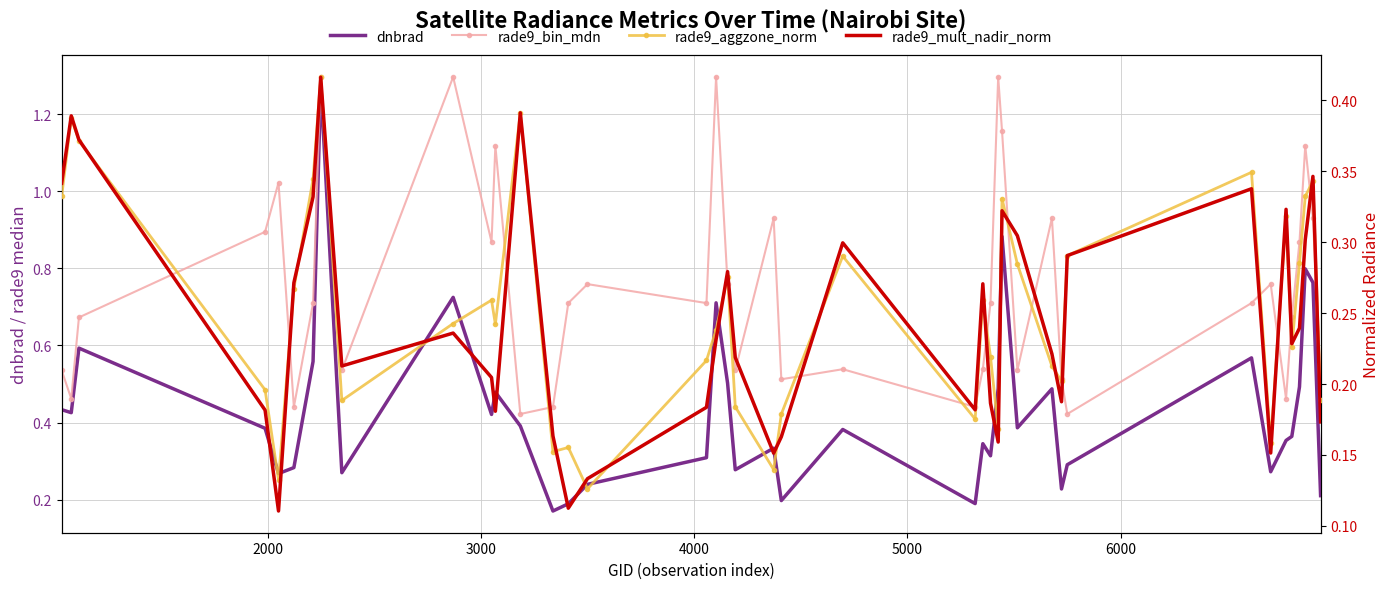

How many lines are shown in the chart?

4